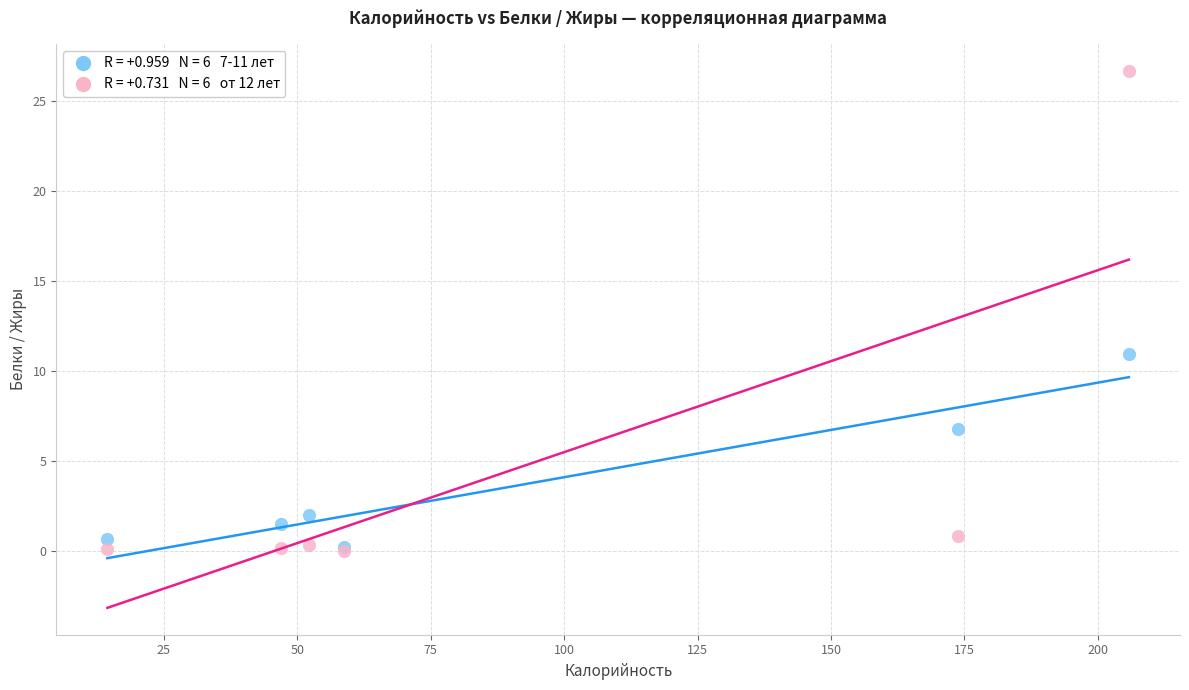

Across all series, what Y value is closest to 13?

10.9